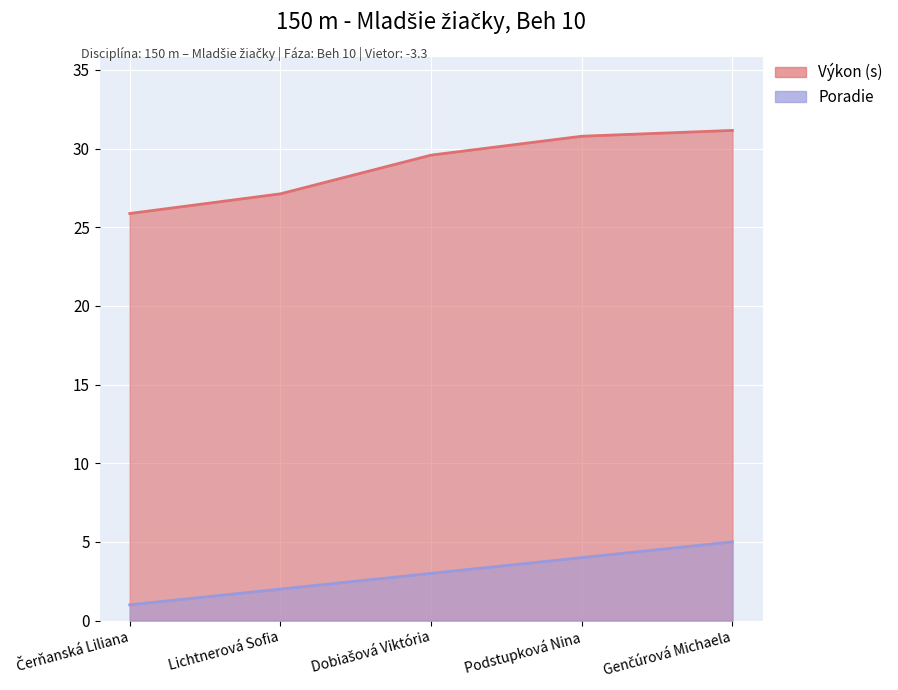

What are all the series names shown in the legend?

Poradie, Výkon